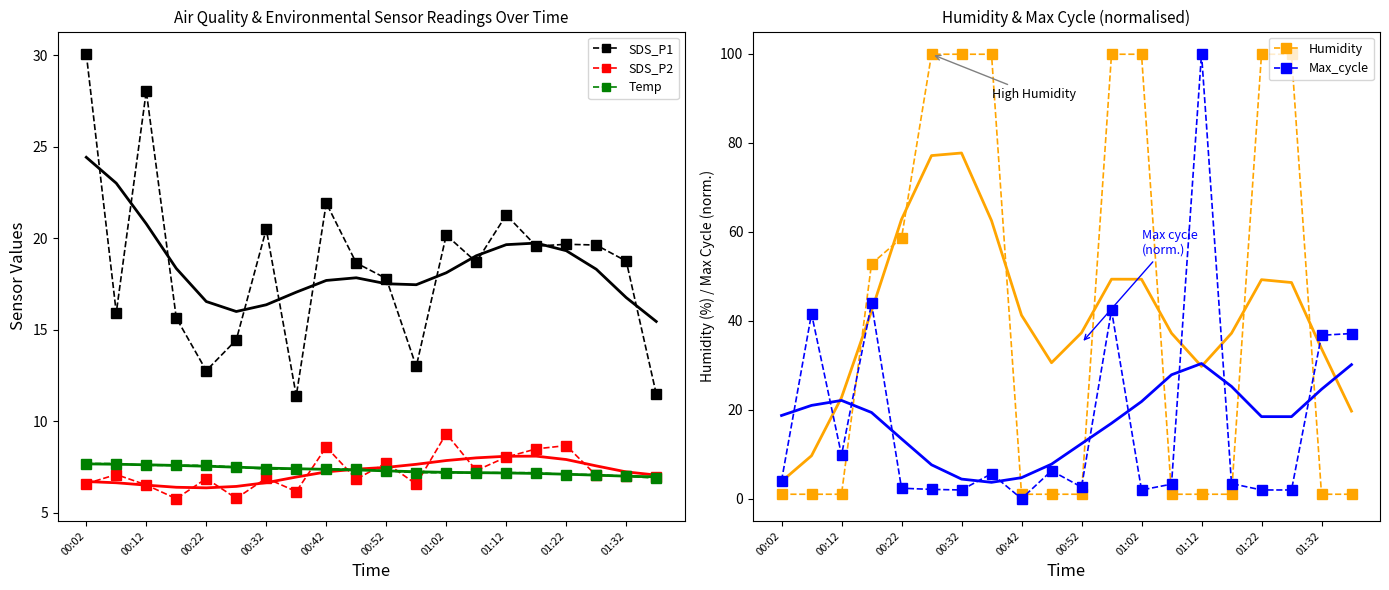

Rank the series by their maximum value, from highest to lowest.

Max_cycle, Humidity, SDS_P1, SDS_P2, Temp